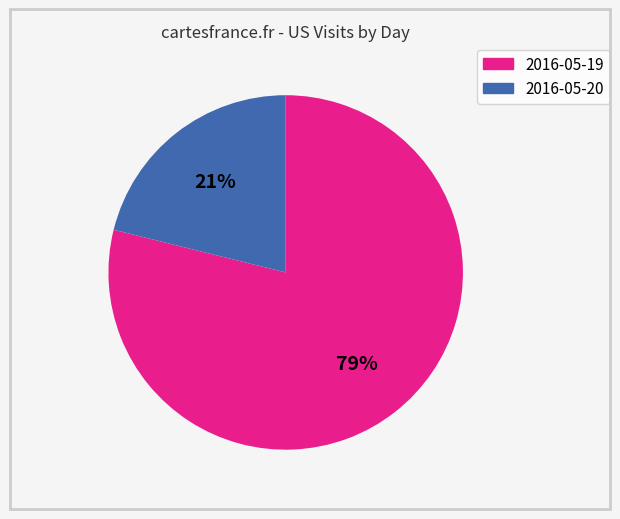

How many segments does this pie chart have?

2